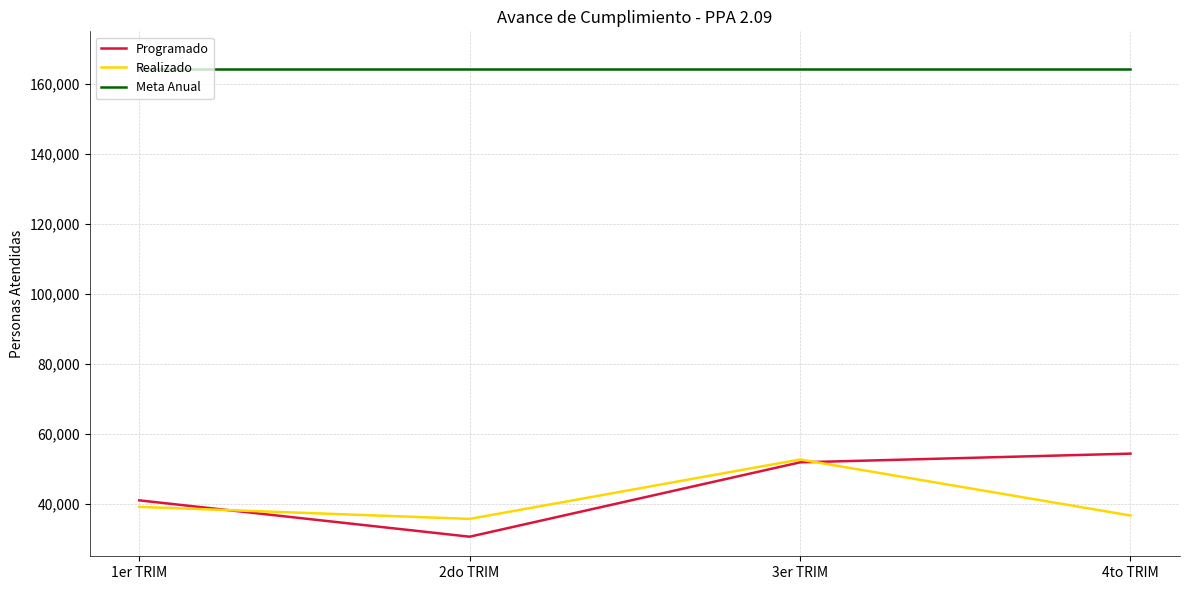

True or false: Programado and Meta Anual cross at least once.

False